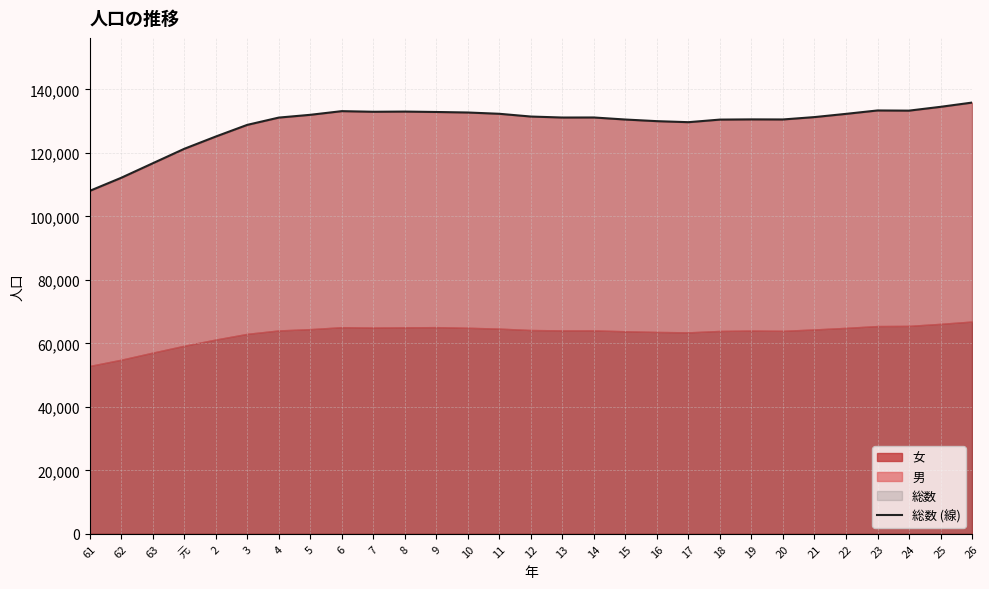

What is the sum of all values?

3748583